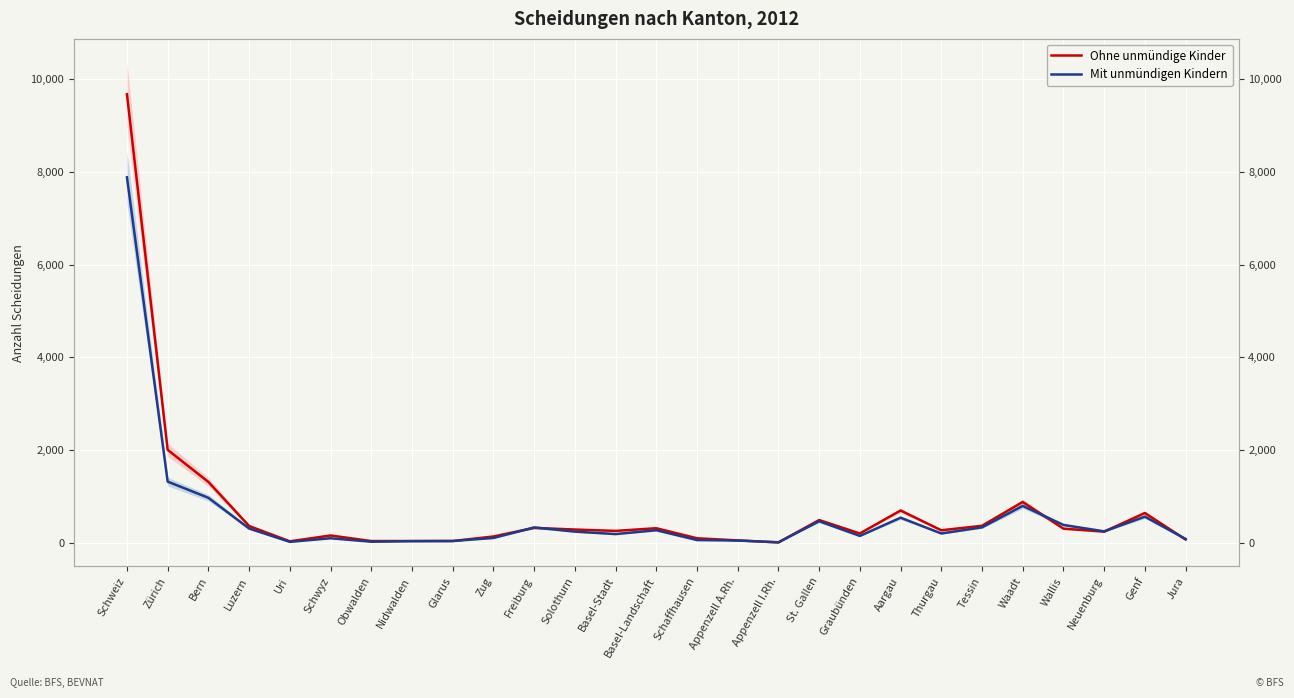

At which label is Ohne unmündige Kinder closest to 4840?

Zürich